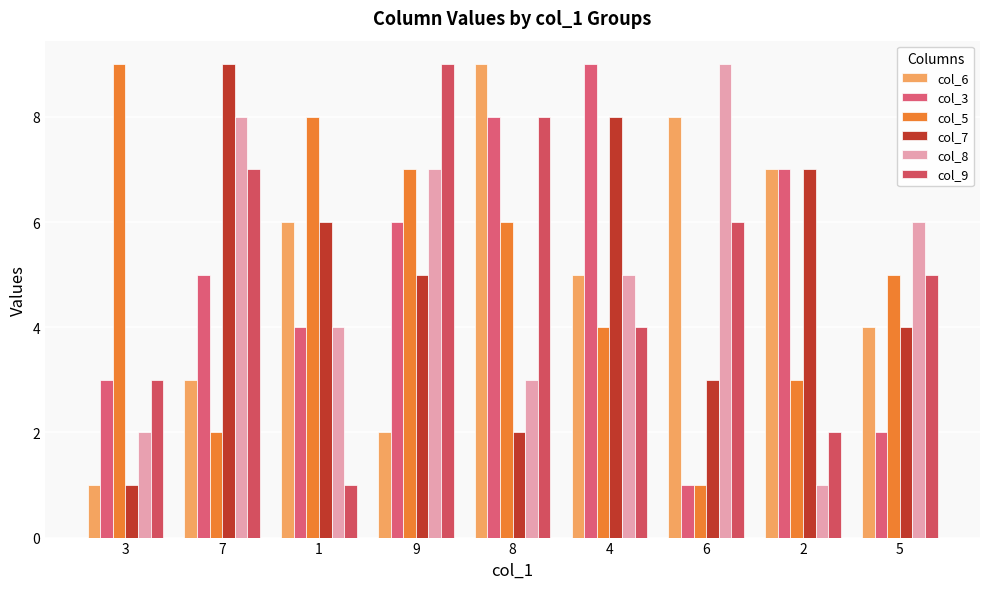

Is the value of col_8 at 1 greater than the value of col_7 at 6?

Yes